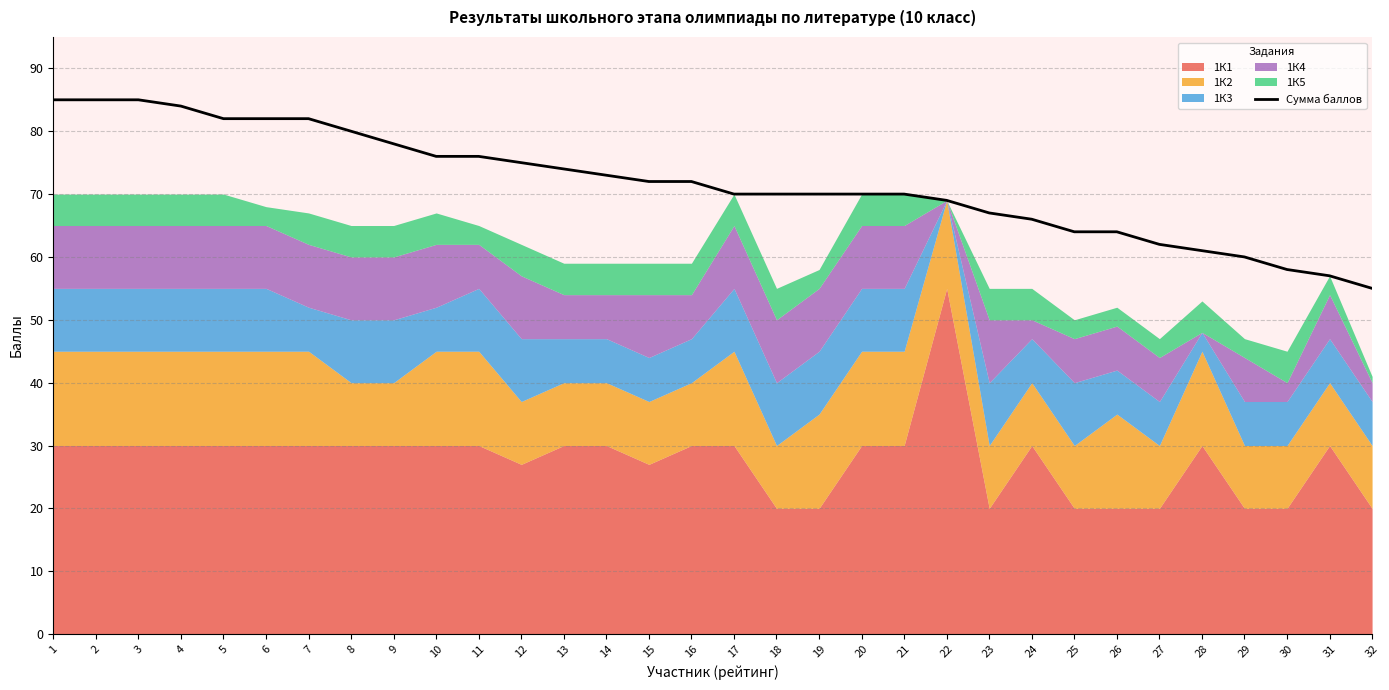

What is the sum of the values at 11 and 32?

131